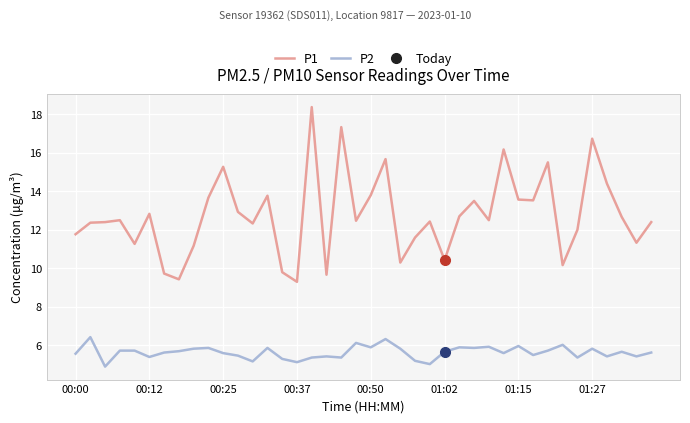

Rank the series by their maximum value, from lowest to highest.

P2, P1